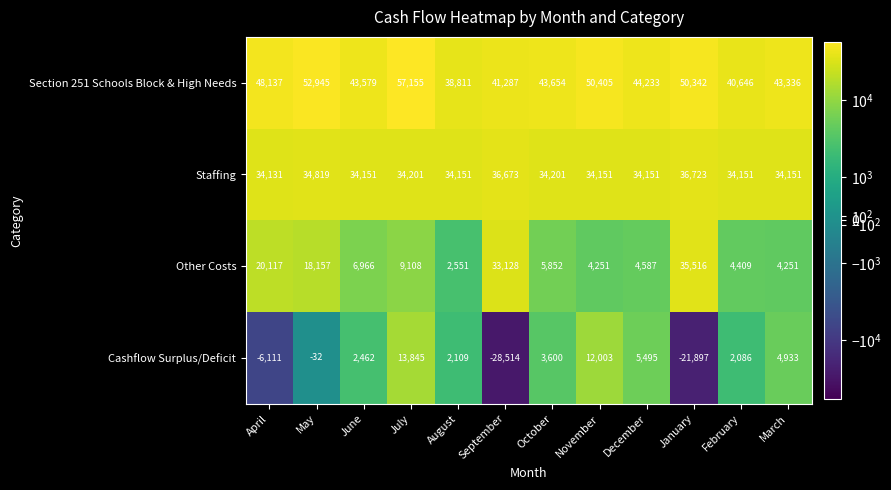

What is the average value of the Staffing series?

34638